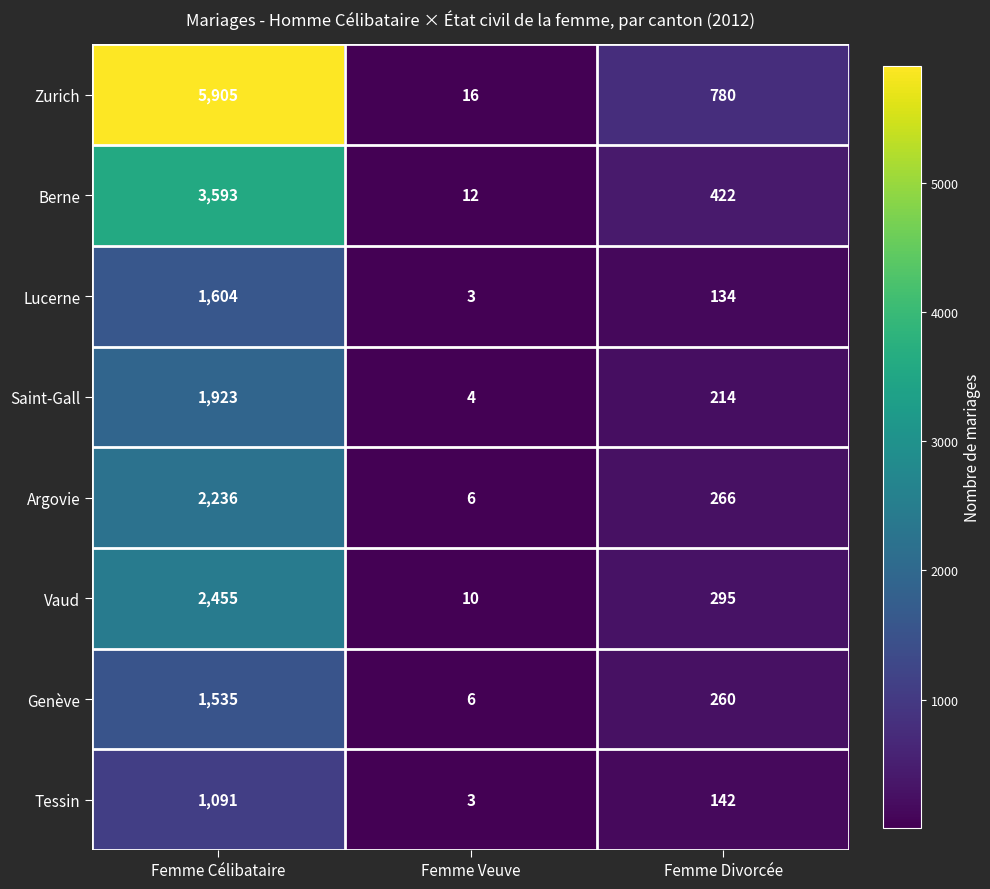

What is the total value across all series at Femme Célibataire?

20342